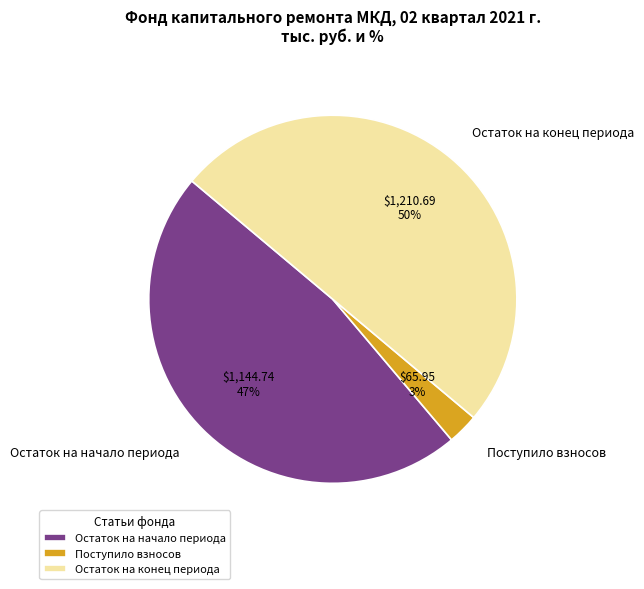

Does Поступило взносов represent more than half of the total?

No